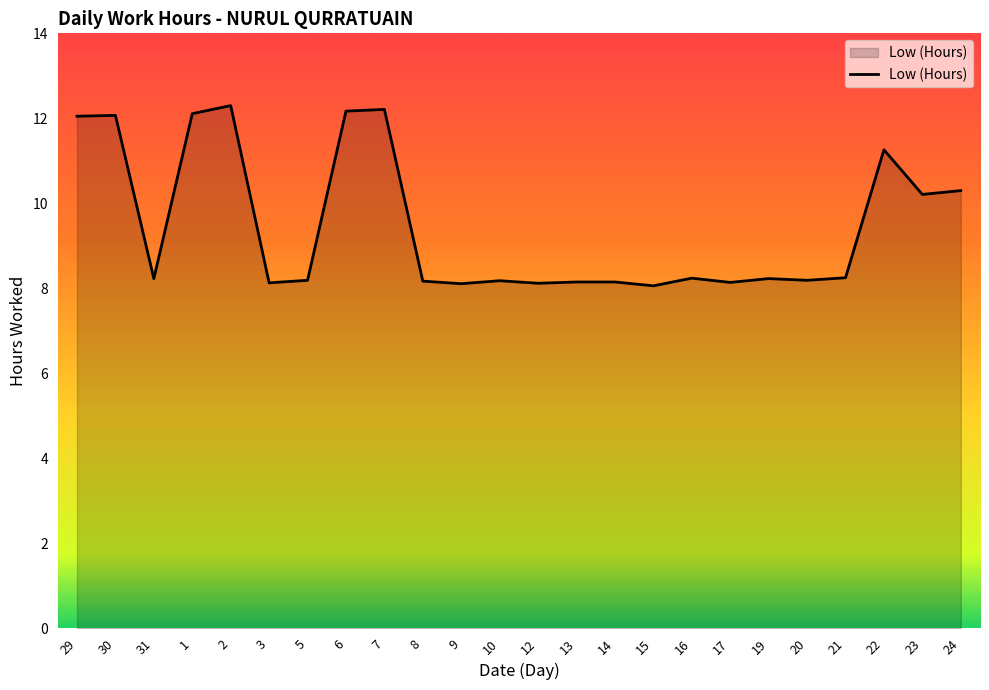

What position from the left is 29?

1